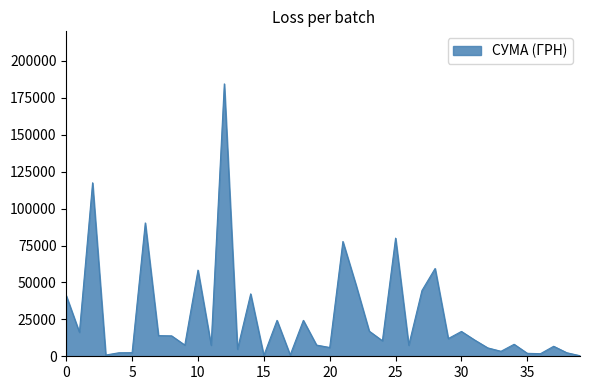

What is the greatest value displayed?

184432.0